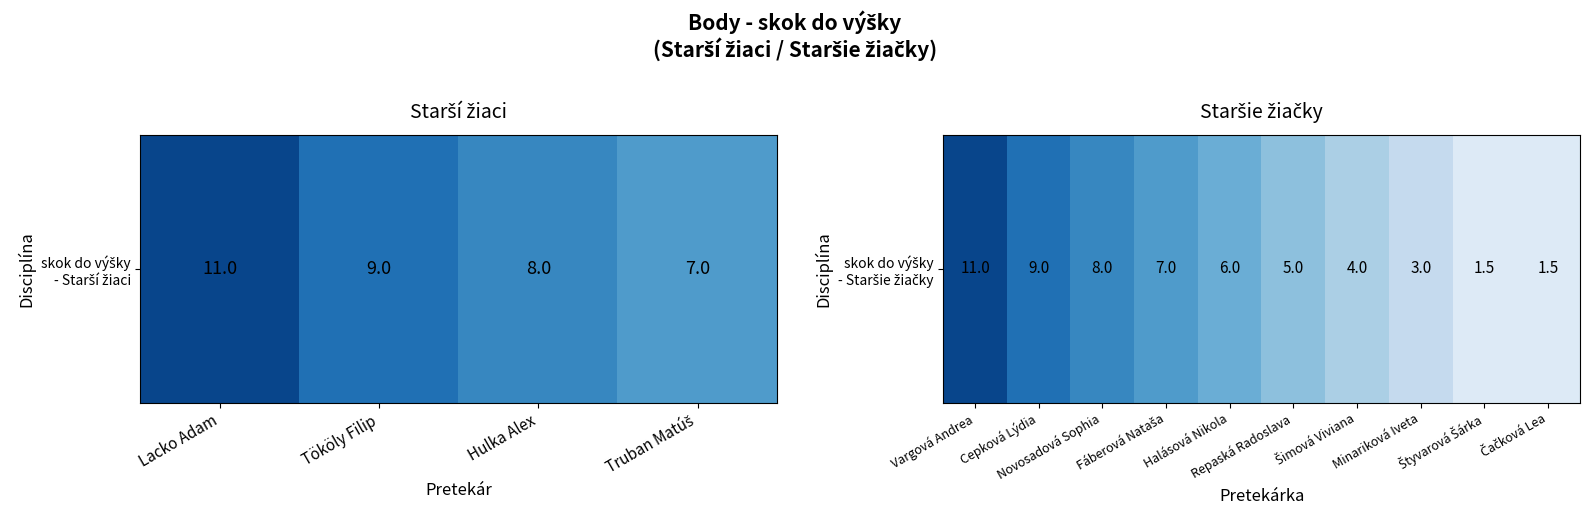

Is it true that the value at Fáberová Nataša is 11.0?

False